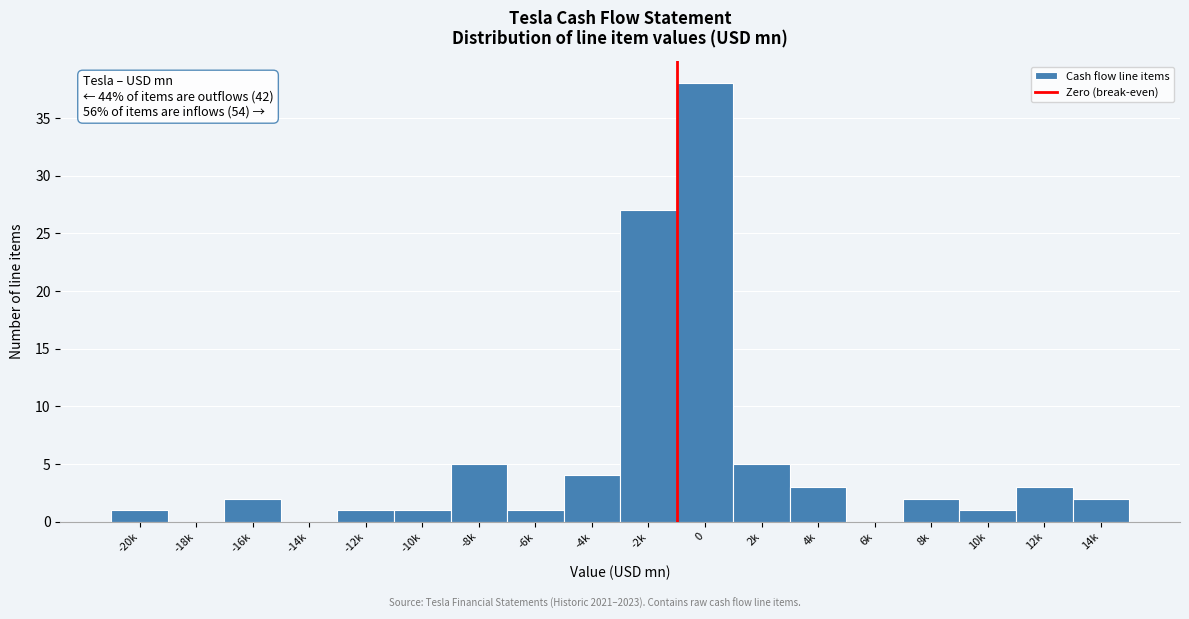

Reading left to right, transcribe all the data shown in this chart.

-20k=1	-18k=0	-16k=2	-14k=0	-12k=1	-10k=1	-8k=5	-6k=1	-4k=4	-2k=27	0=38	2k=5	4k=3	6k=0	8k=2	10k=1	12k=3	14k=2